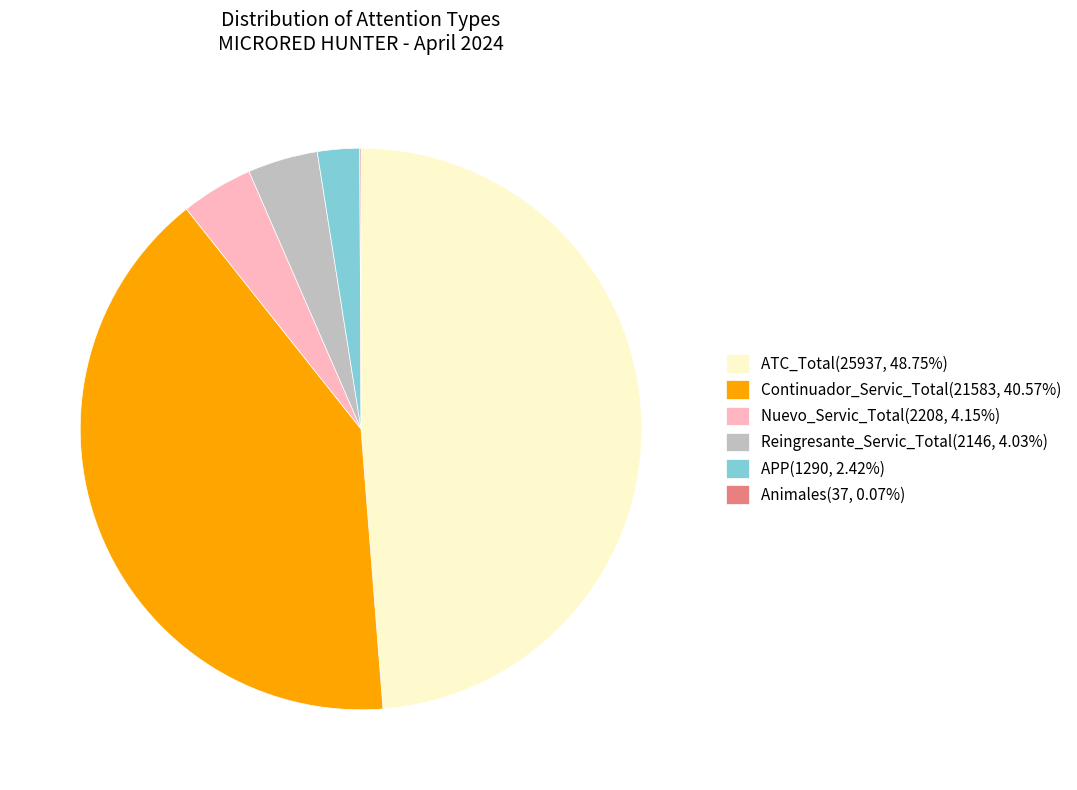

True or false: Continuador_Servic_Total accounts for 41% of the total.

True